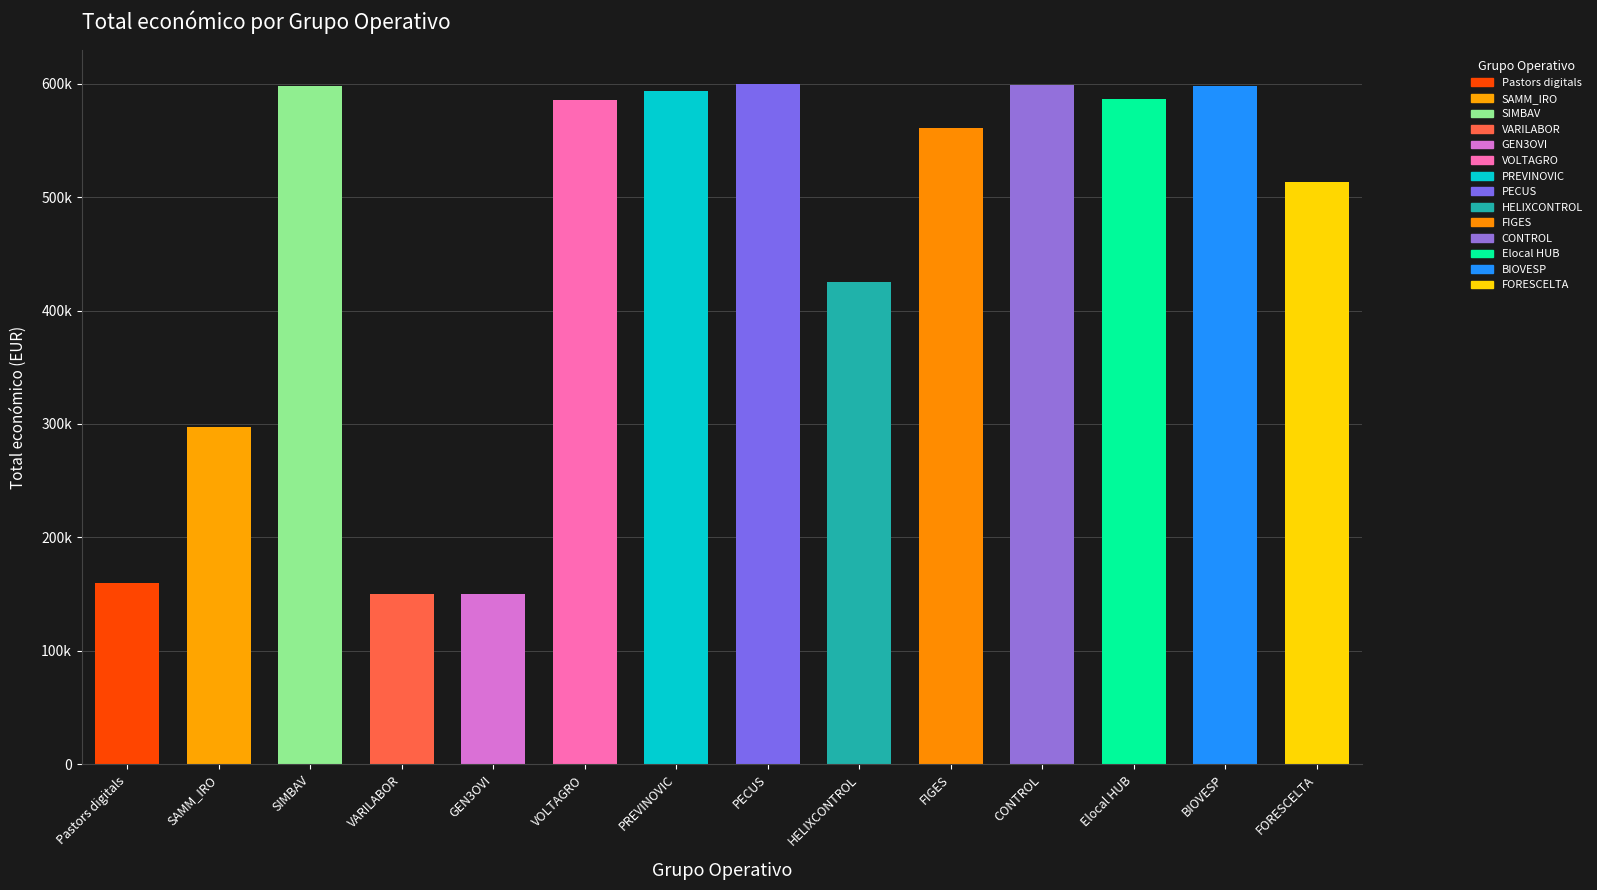

The value at FIGES is 944291. True or false?

False